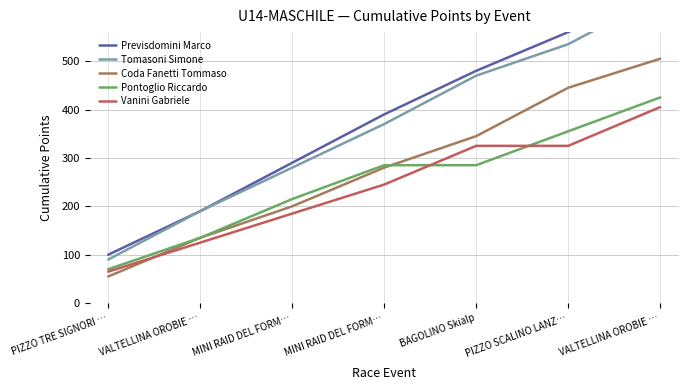

Which series has the widest spread of values?

Previsdomini Marco